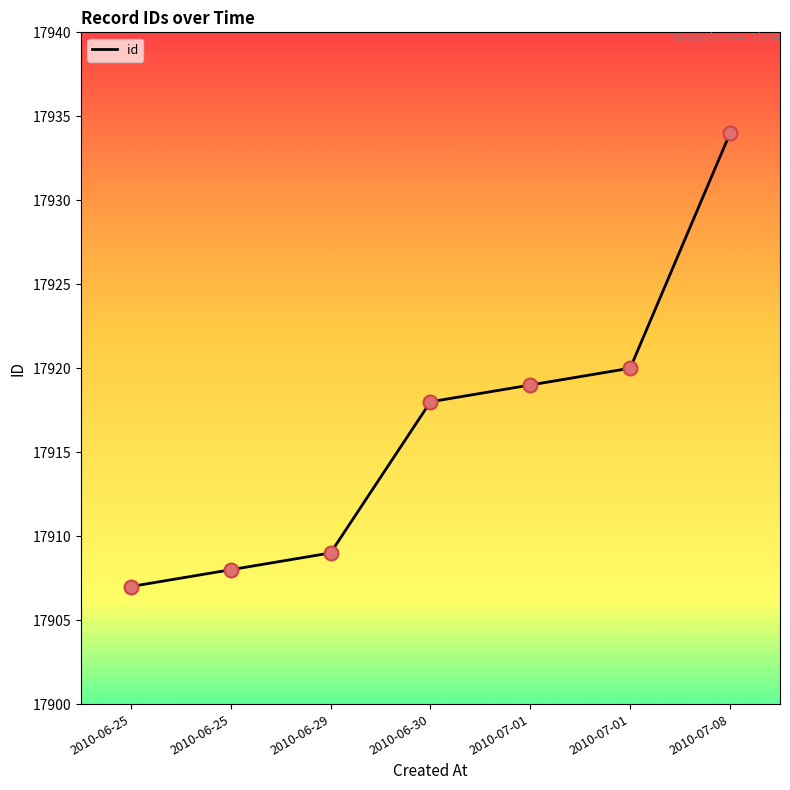

What is the change in value from 2010-06-25 to 2010-07-01?

+12